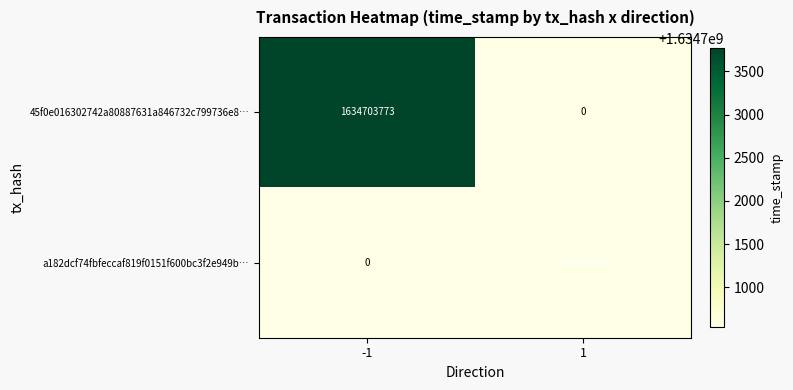

Which series has the largest total across all categories?

45f0e016302742a80887631a846732c799736e8…